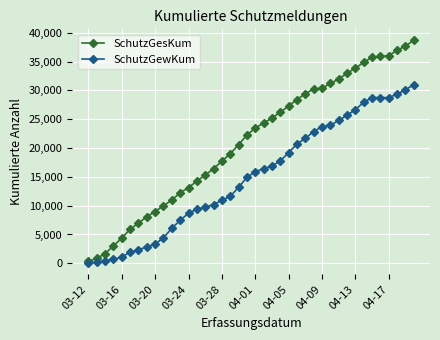

List the series in order of their overall mean, lowest first.

SchutzGewKum, SchutzGesKum